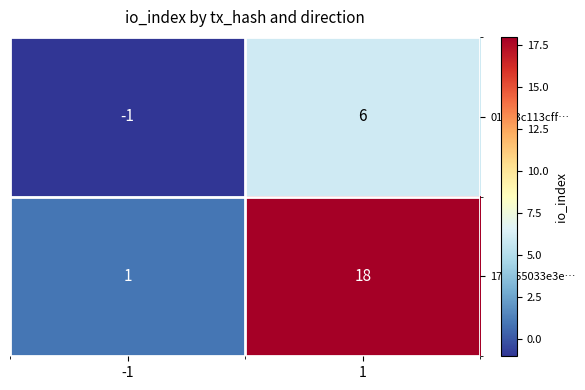

What is the approximate value of 17d055033e3e… at 1, to the nearest 10?

20